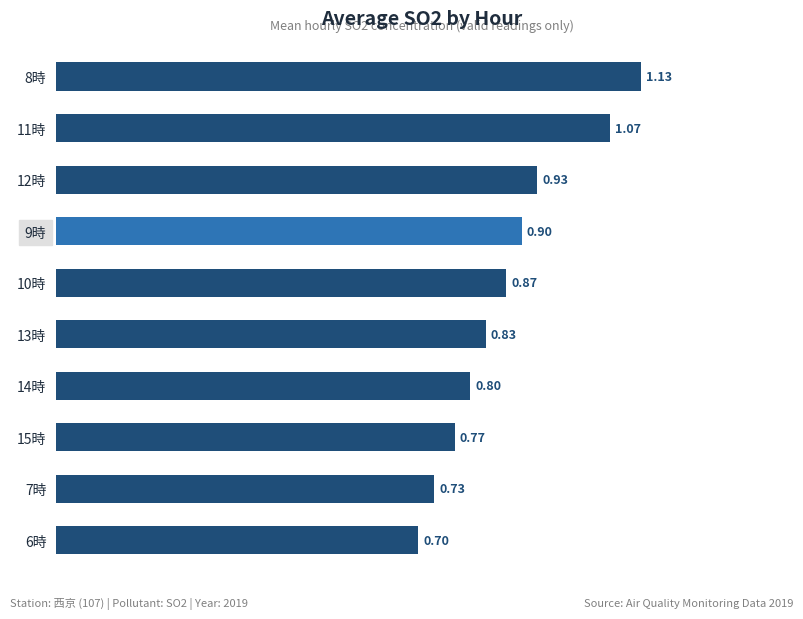

Count the number of data series in this chart.

1